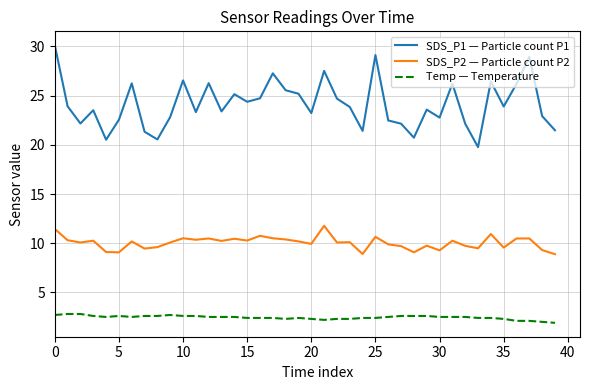

True or false: Temp — Temperature has more than 0 interior local peaks.

True